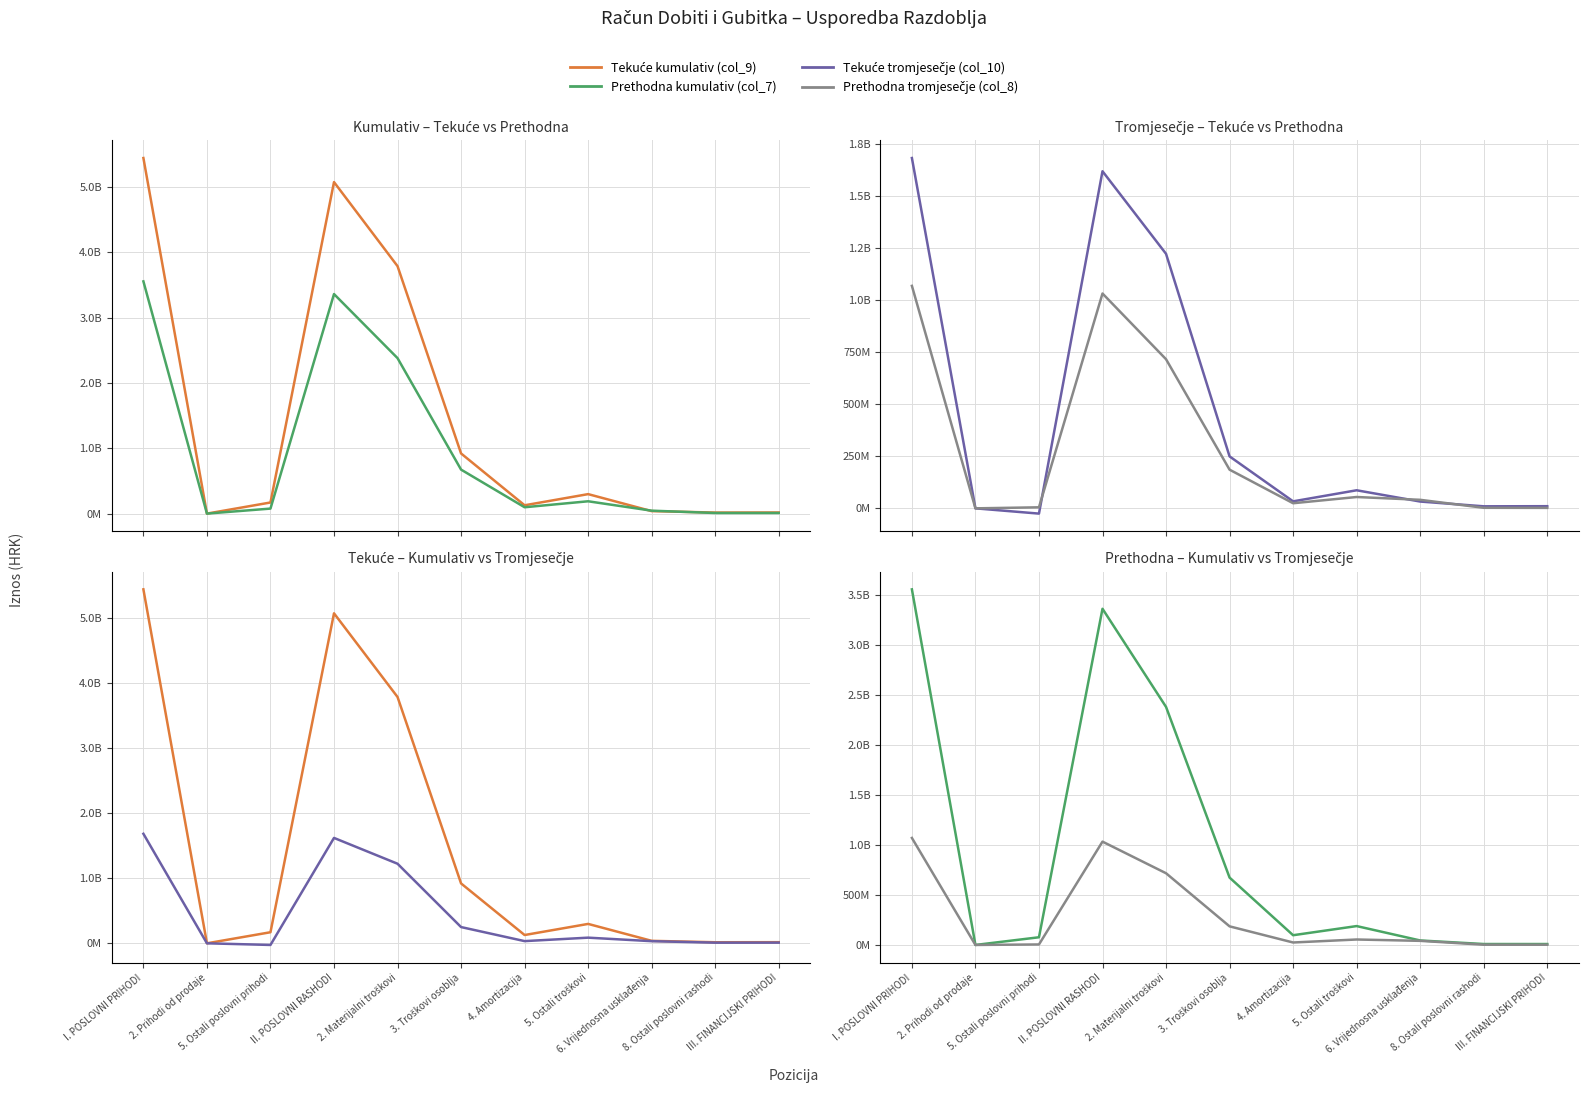

Where do Prethodna kumulativ (col_7) and Tekuće tromjesečje (col_10) first cross each other?

6. Vrijednosna usklađenja and 8. Ostali poslovni rashodi